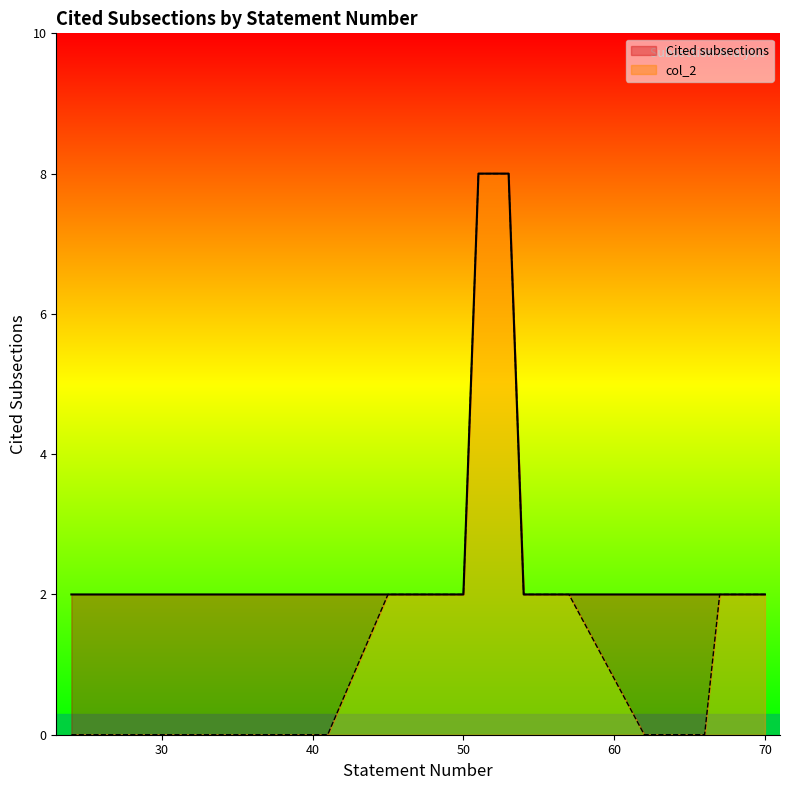

List the labels in order of col_2 value, largest first.

51, 52, 53, 45, 46, 47, 48, 49, 50, 54, 55, 56, 57, 67, 68, 69, 70, 24, 25, 26, 27, 28, 29, 30, 31, 32, 33, 34, 35, 36, 37, 38, 39, 40, 41, 62, 63, 64, 65, 66